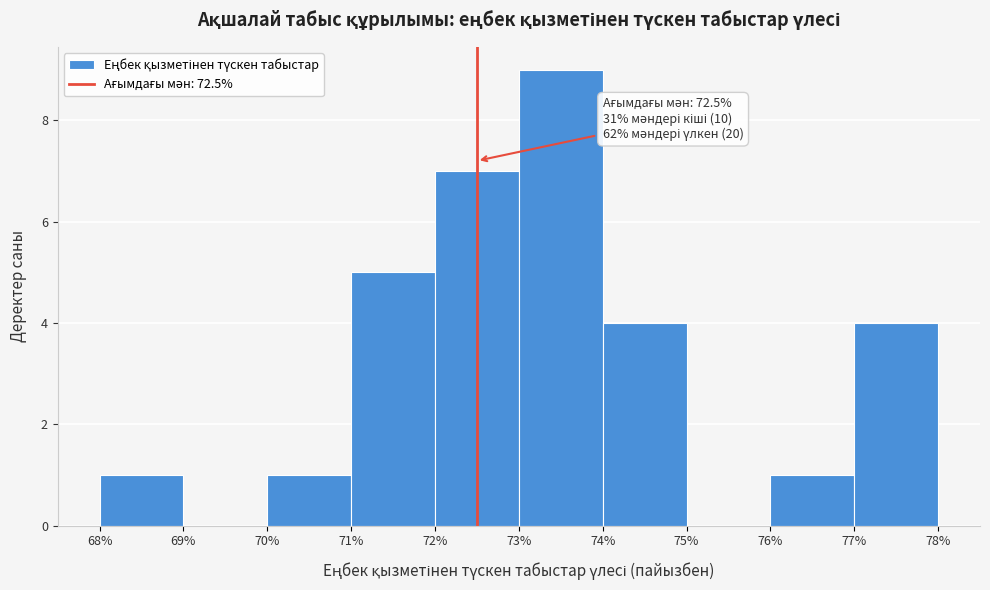

Which range on the x-axis has the tallest bar?

73% to 74%